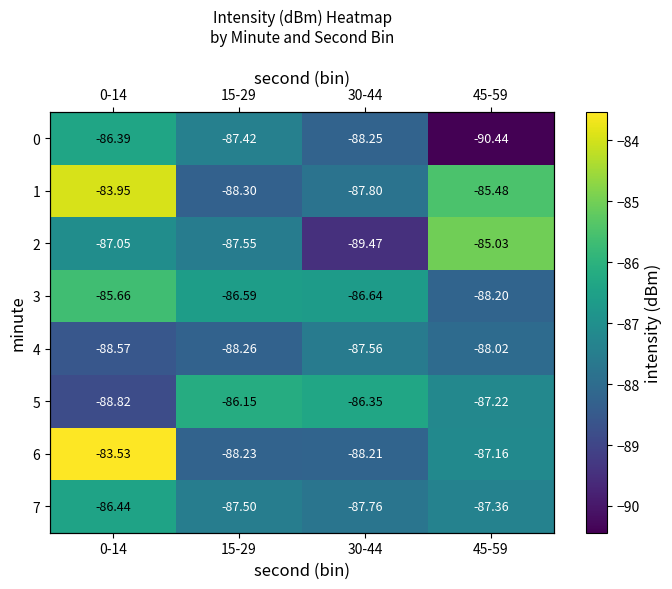

List the labels in order of 3 value, smallest first.

45-59, 30-44, 15-29, 0-14